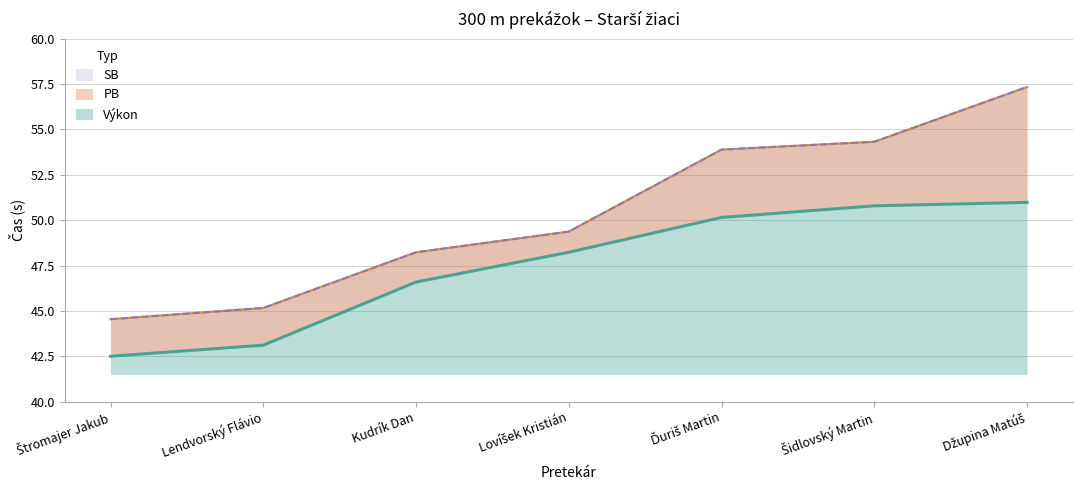

Reading left to right, list all the values displayed in this chart.

Výkon: 42.5	43.1	46.6	48.2	50.1	50.8	51.0
PB: 44.5	45.2	48.2	49.4	53.9	54.3	57.3
SB: 44.5	45.2	48.2	49.4	53.9	54.3	57.3